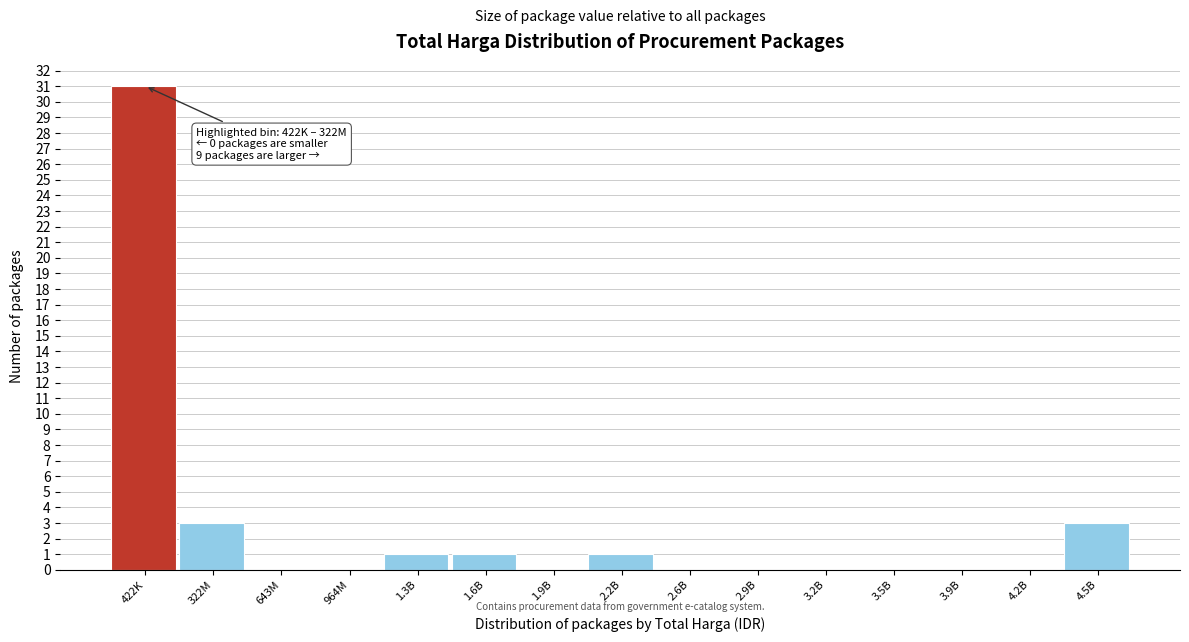

Reading left to right, extract all data points from this chart.

422K=31	322M=3	643M=0	964M=0	1.3B=1	1.6B=1	1.9B=0	2.2B=1	2.6B=0	2.9B=0	3.2B=0	3.5B=0	3.9B=0	4.2B=0	4.5B=3